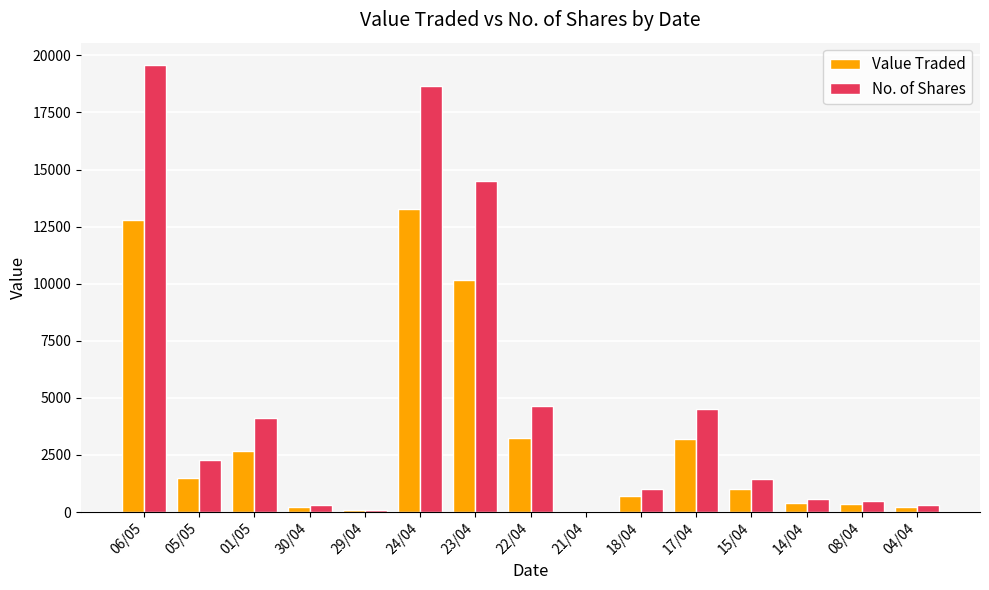

Count the number of data series in this chart.

2